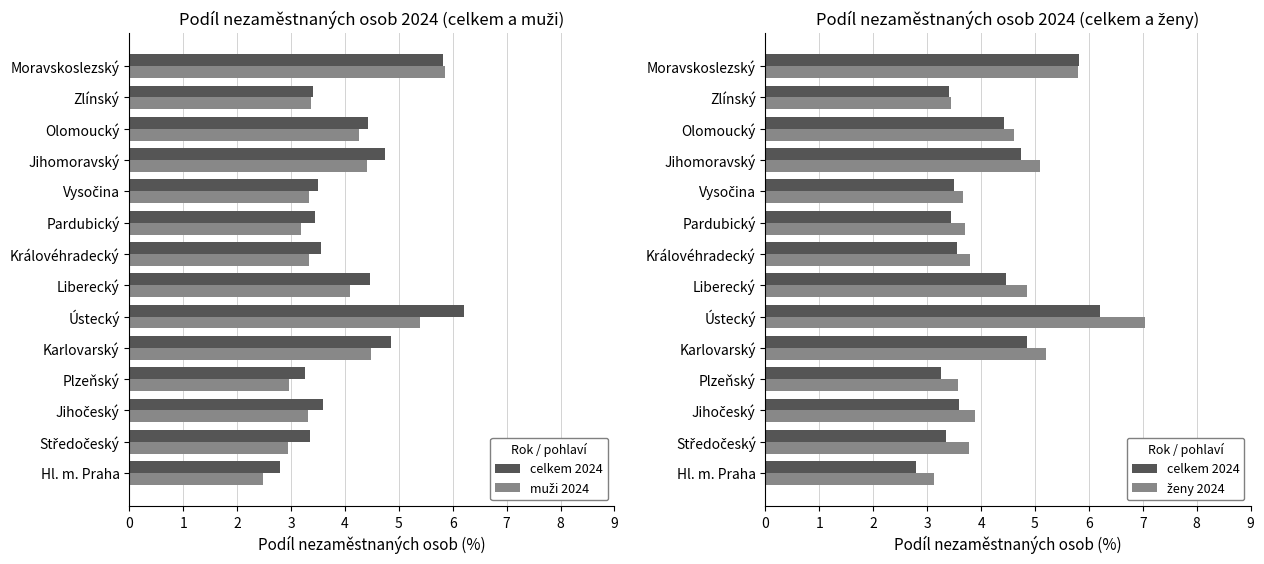

List the labels in order of ženy 2024 value, smallest first.

Hl. m. Praha, Zlínský, Plzeňský, Vysočina, Pardubický, Středočeský, Královéhradecký, Jihočeský, Olomoucký, Liberecký, Jihomoravský, Karlovarský, Moravskoslezský, Ústecký